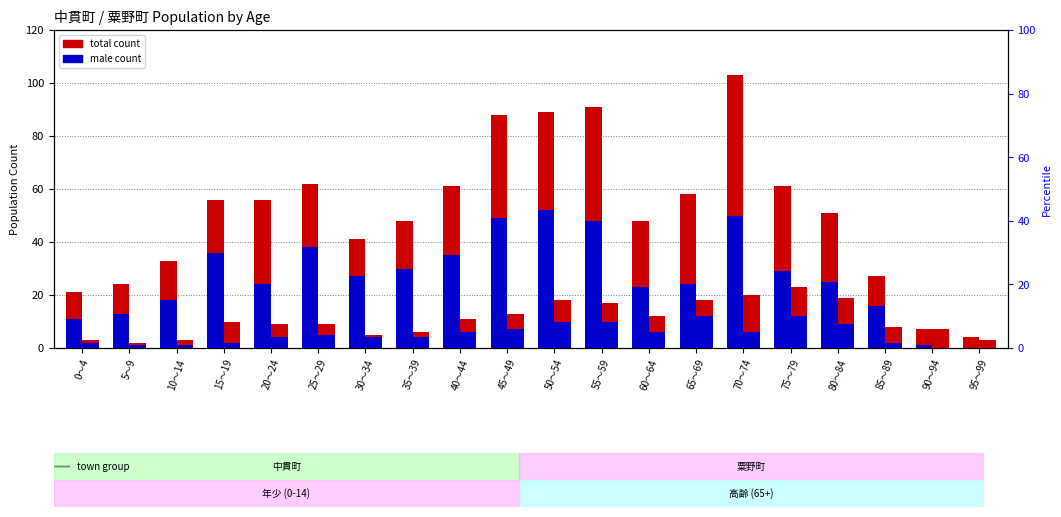

List the series in order of their peak value, highest first.

中貫町 total, 中貫町 male, 粟野町 total, 粟野町 male